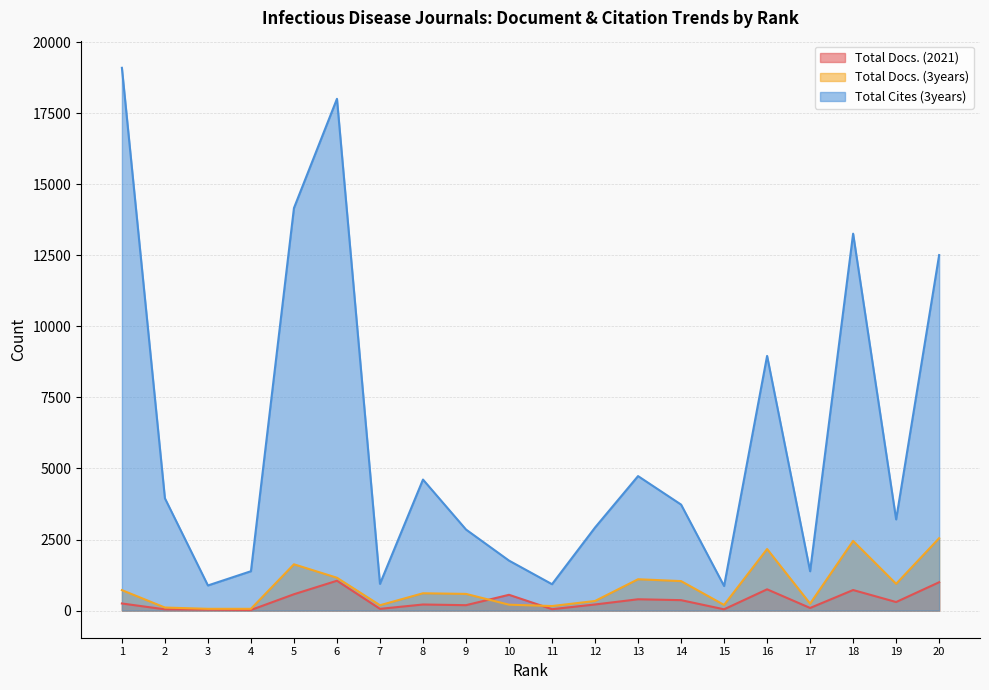

Which series has the largest total across all categories?

Total Cites (3years)